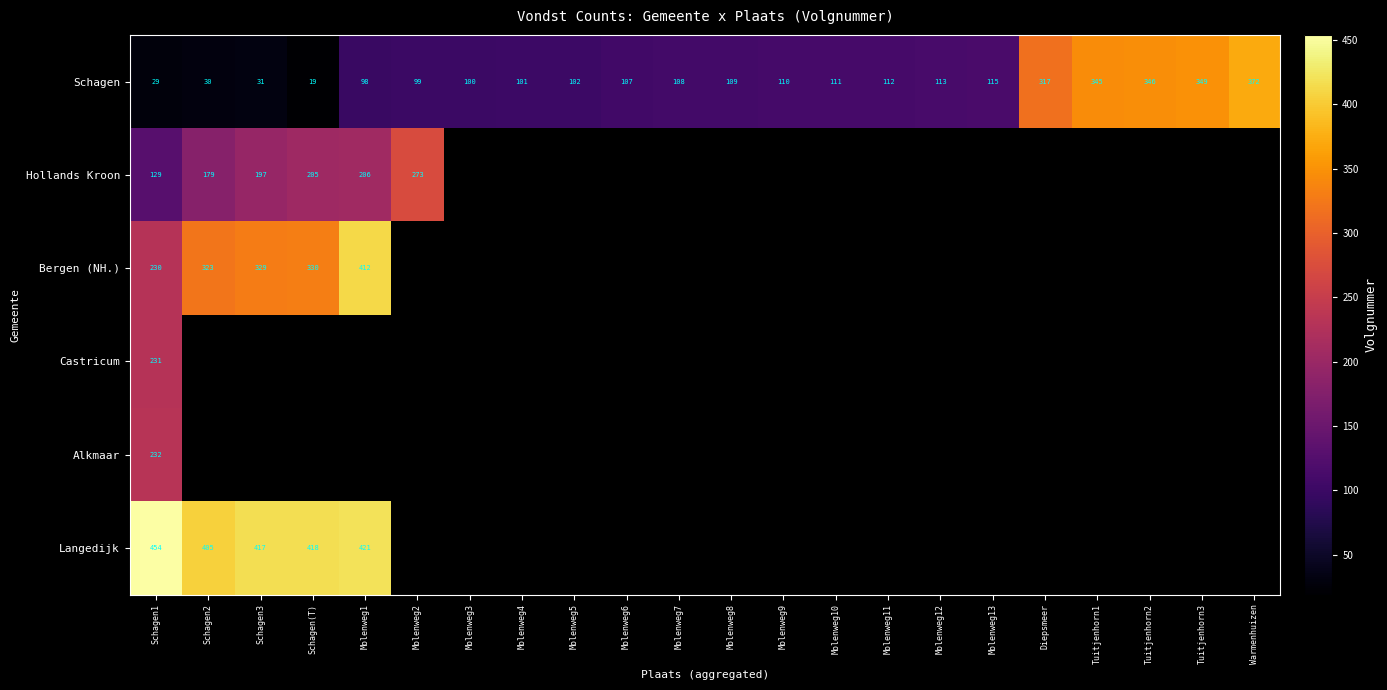

What is the difference between the maximum and minimum values in the Schagen series?

353